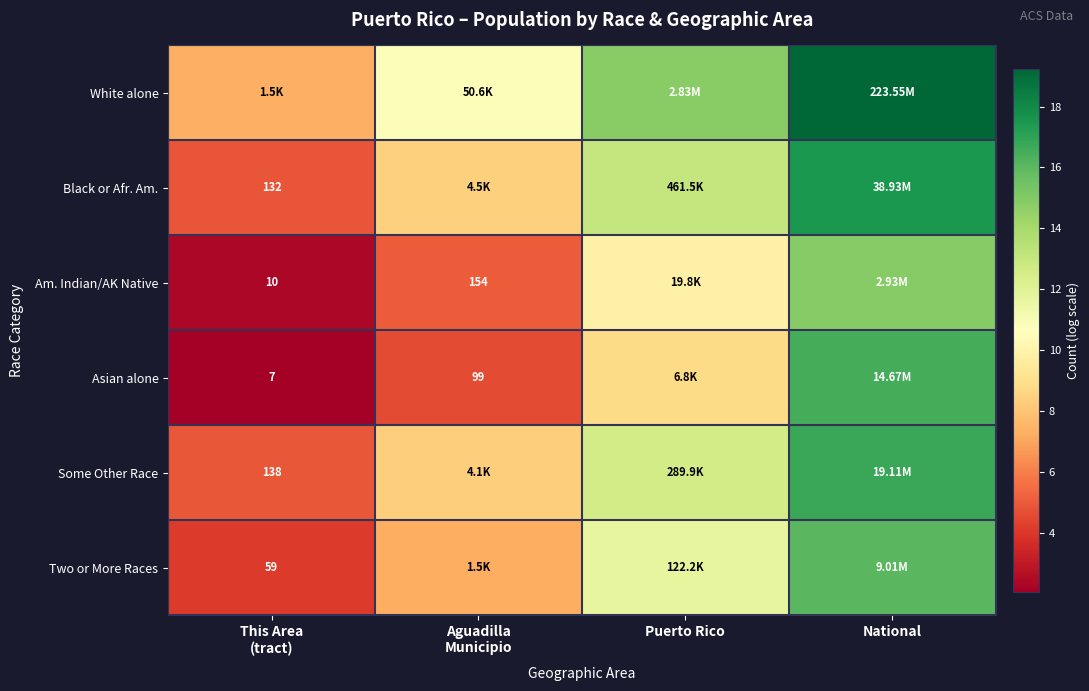

At which label does Some Other Race reach its minimum?

This Area (tract)